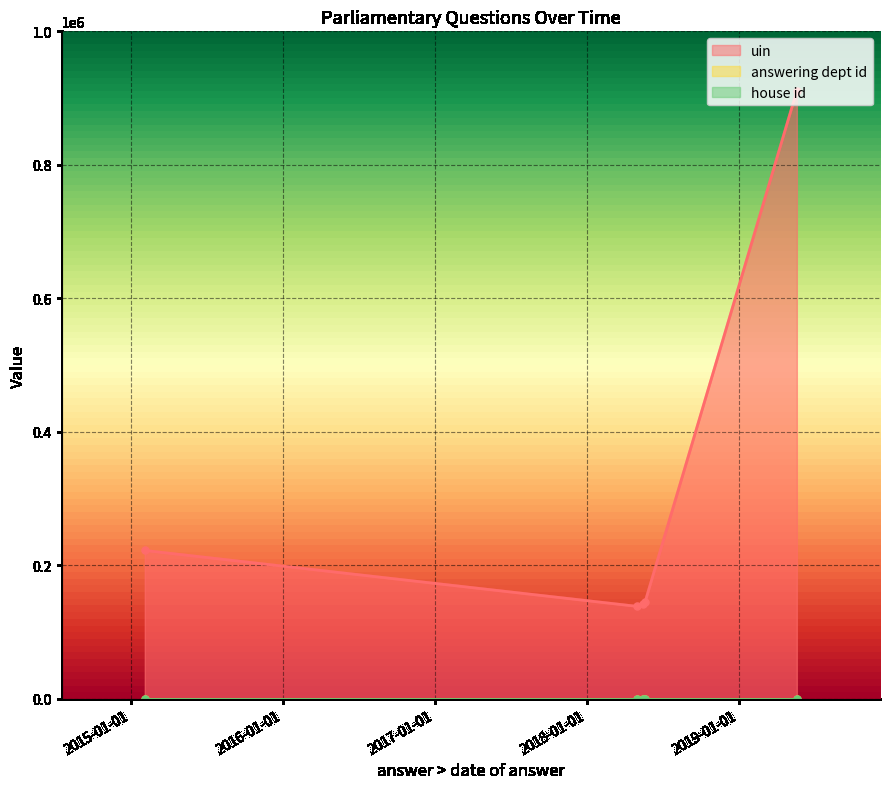

True or false: house id and answering dept id intersect in this chart.

False